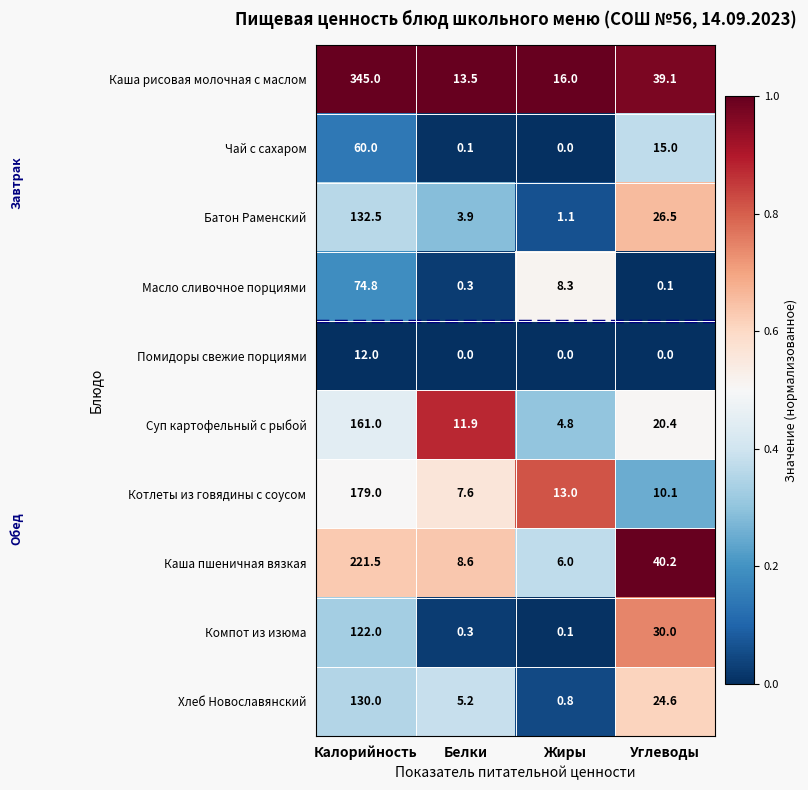

What is the difference between the Масло сливочное порциями values at Калорийность and Белки?

74.5